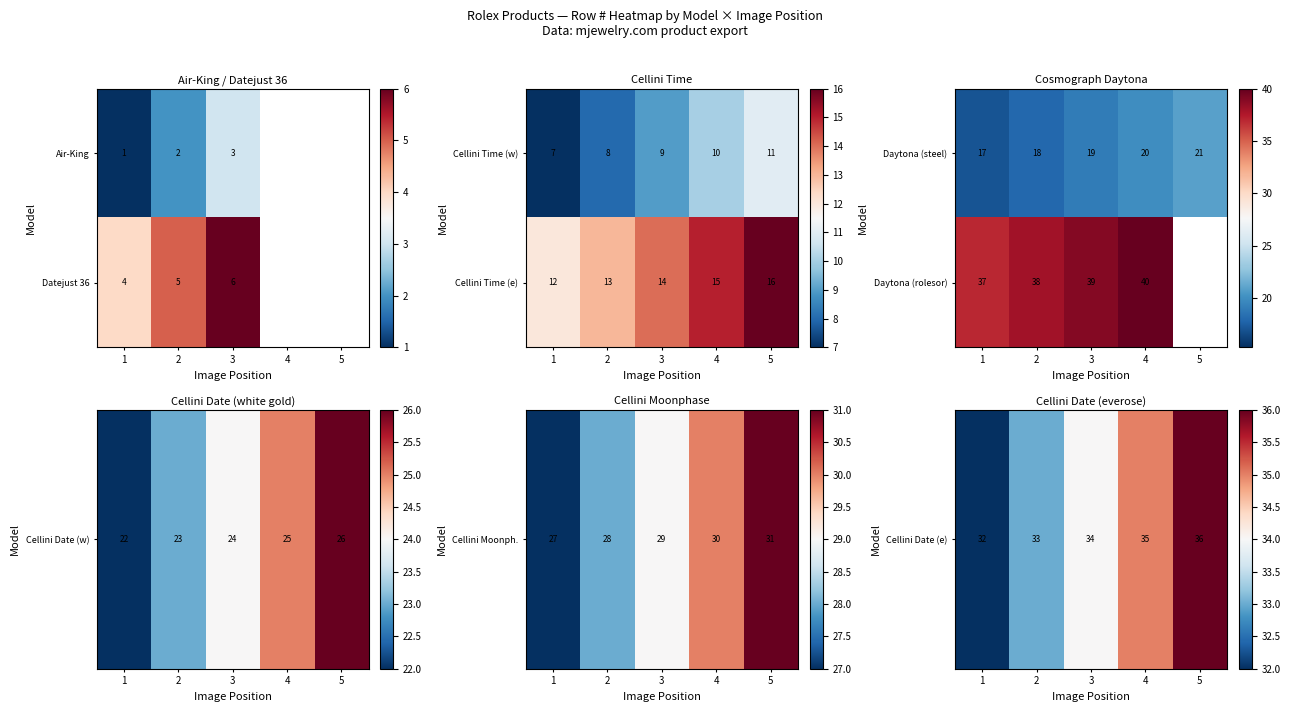

At which category does the chart reach its peak across all series?

4